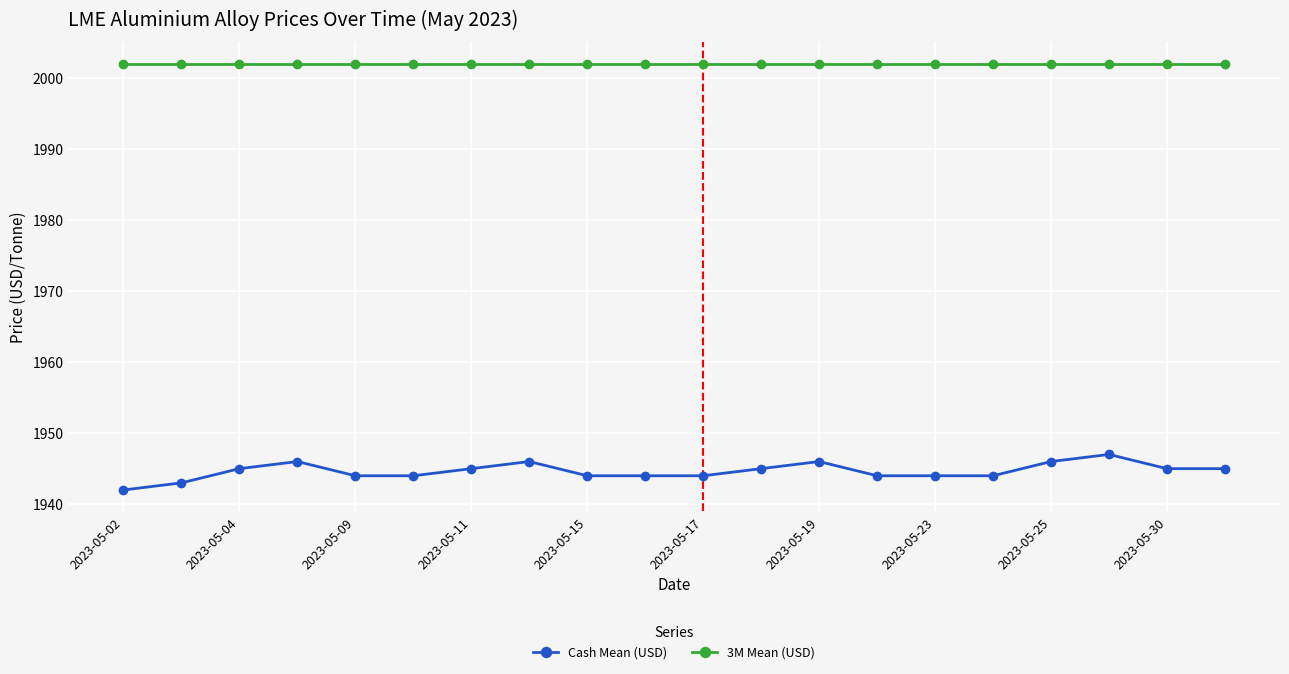

How many lines are shown in the chart?

2